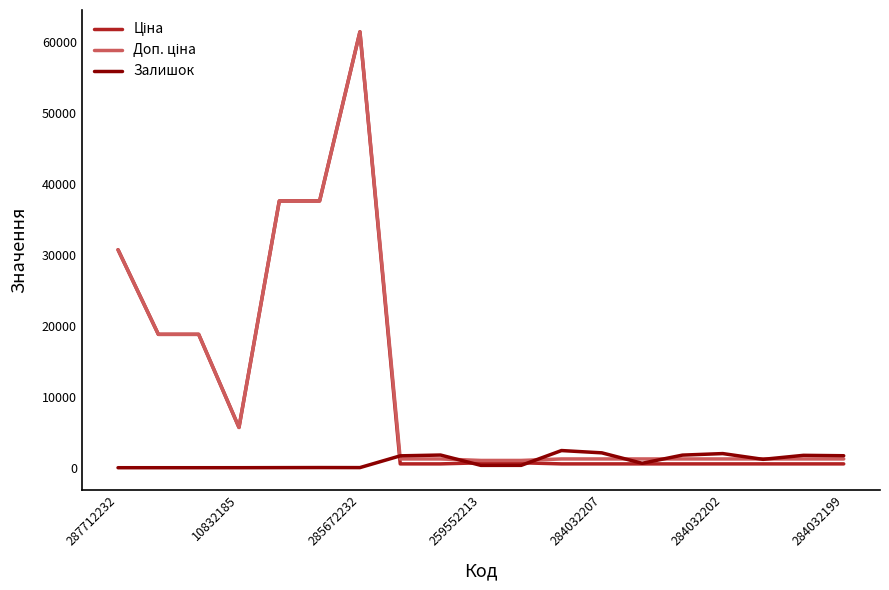

What is the greatest value displayed?

61434.3